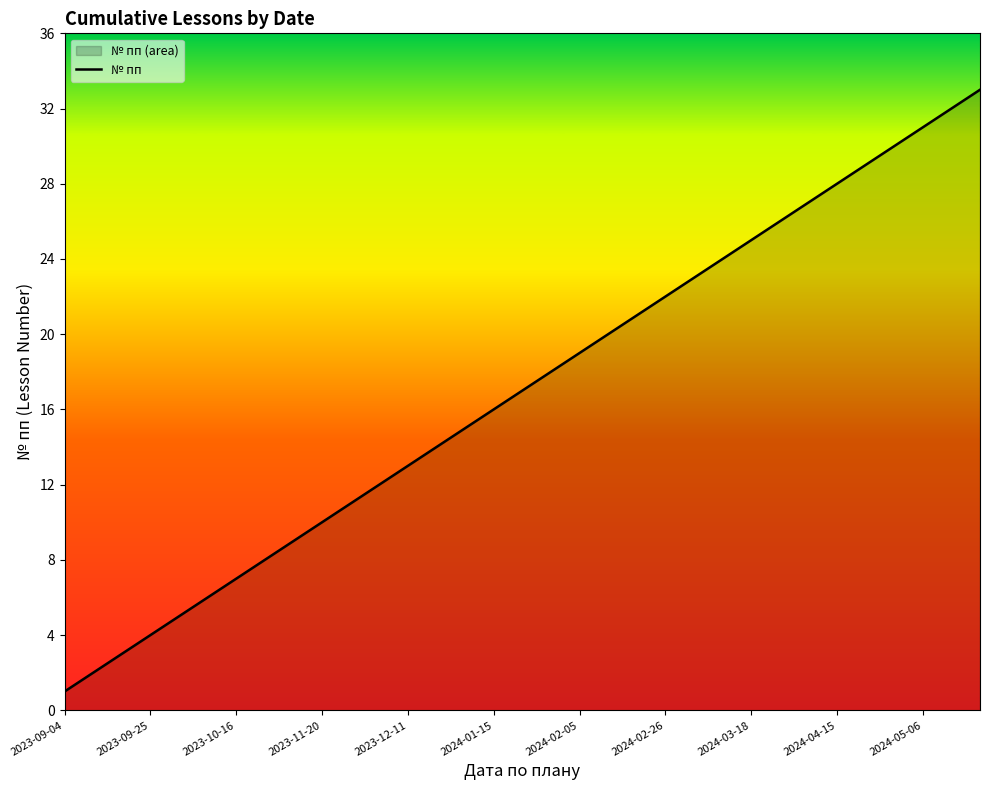

Between 2023-09-25 and 2023-09-04, which is larger?

2023-09-25